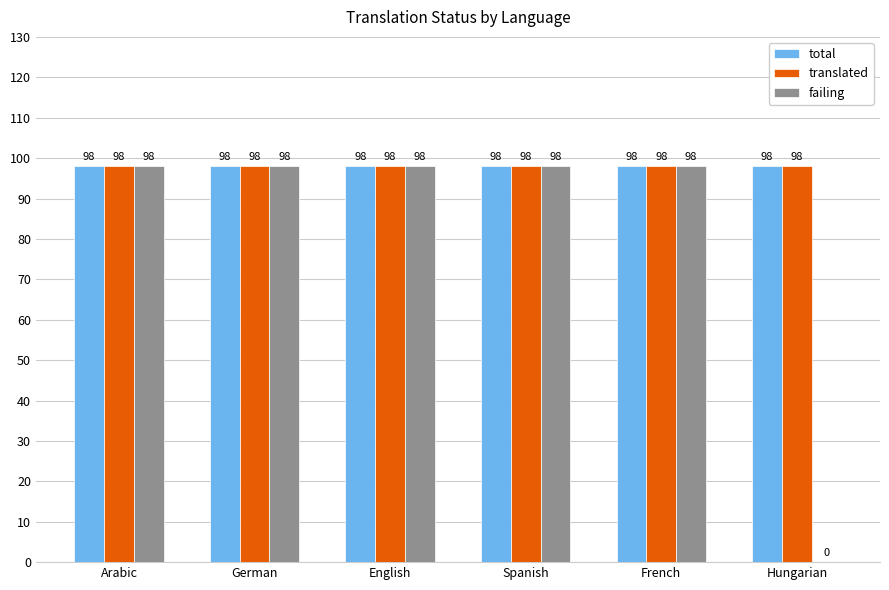

What value does the total series have at Hungarian?

98